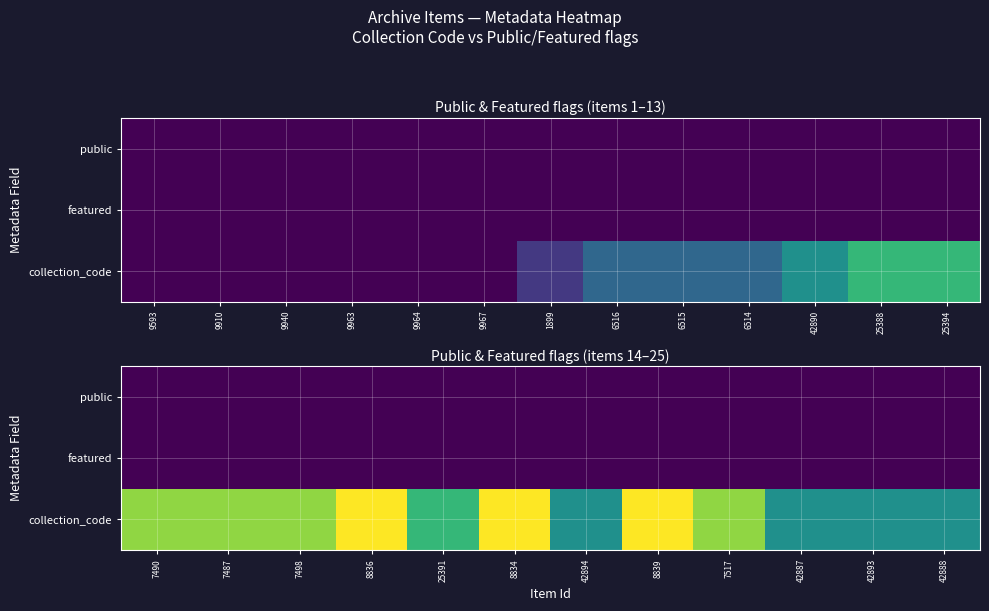

True or false: collection_code has a value of 1.2 at 25391.

False